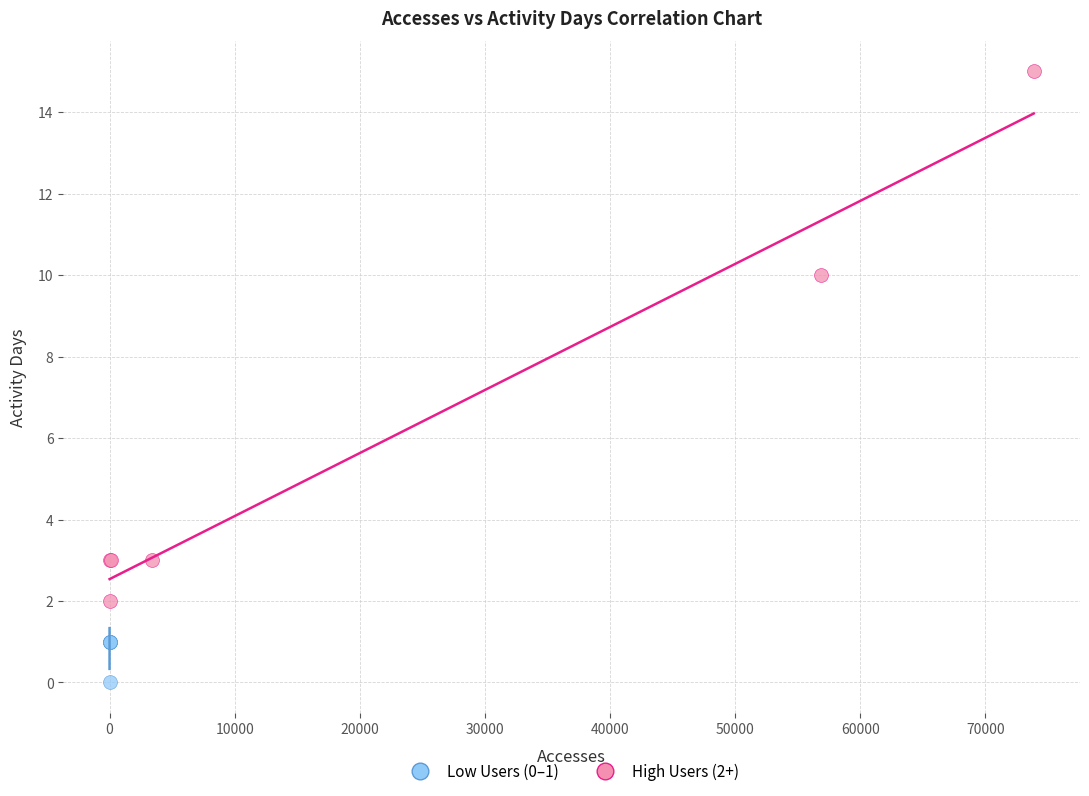

Which series contains the highest Y value?

High Users (2+)